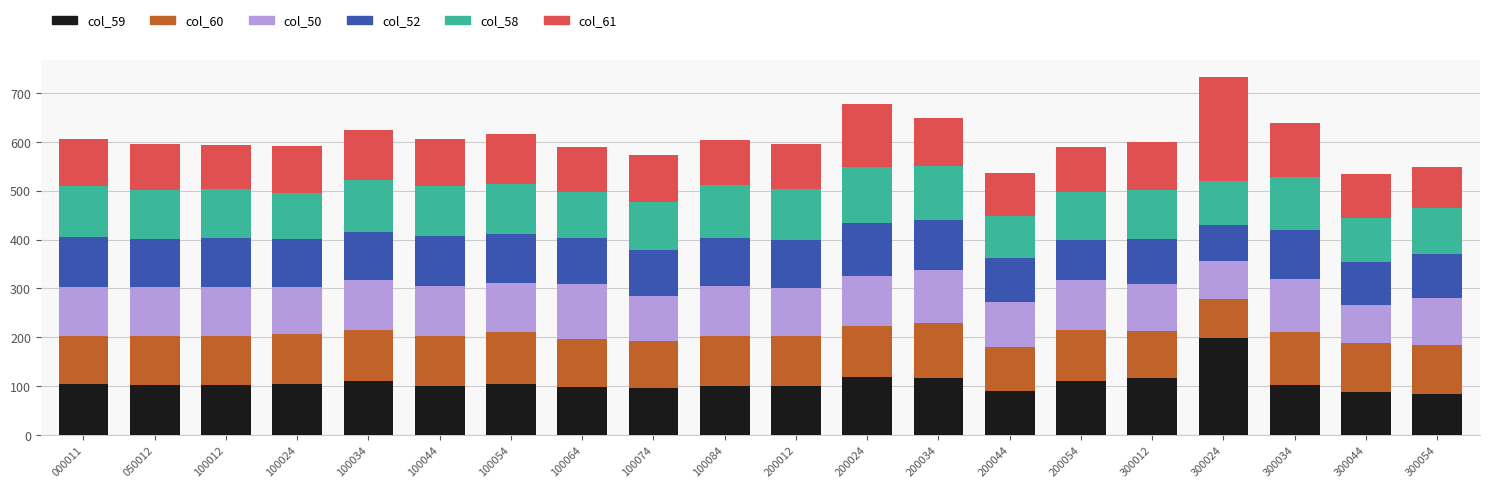

What is the sum of all col_59 values?

2149.4